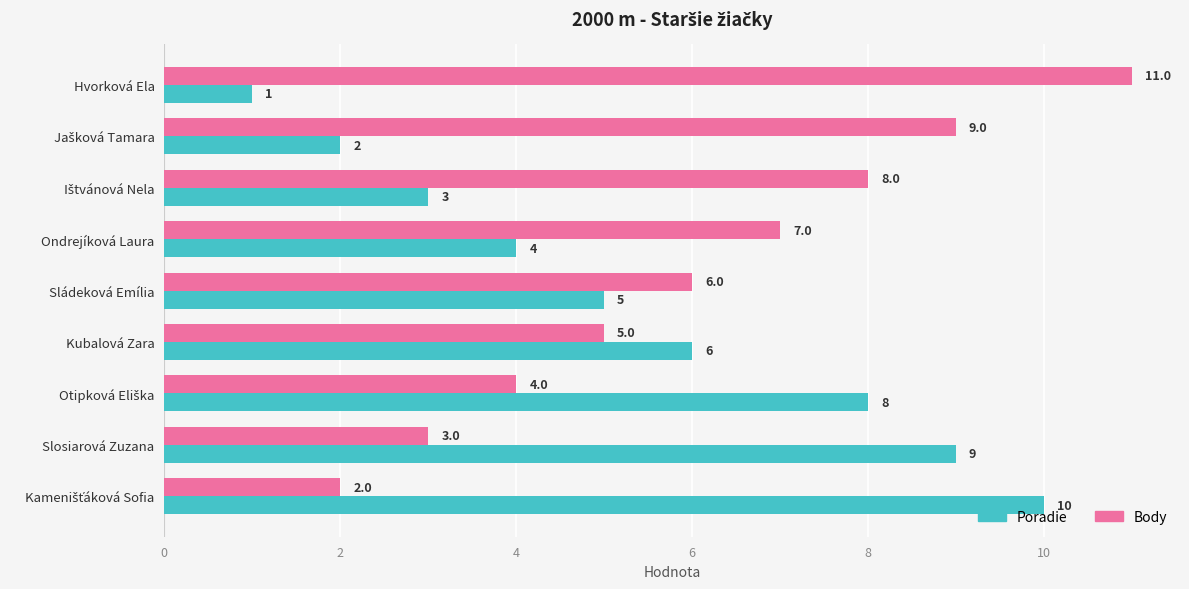

What is the difference between the Body values at Slosiarová Zuzana and Hvorková Ela?

8